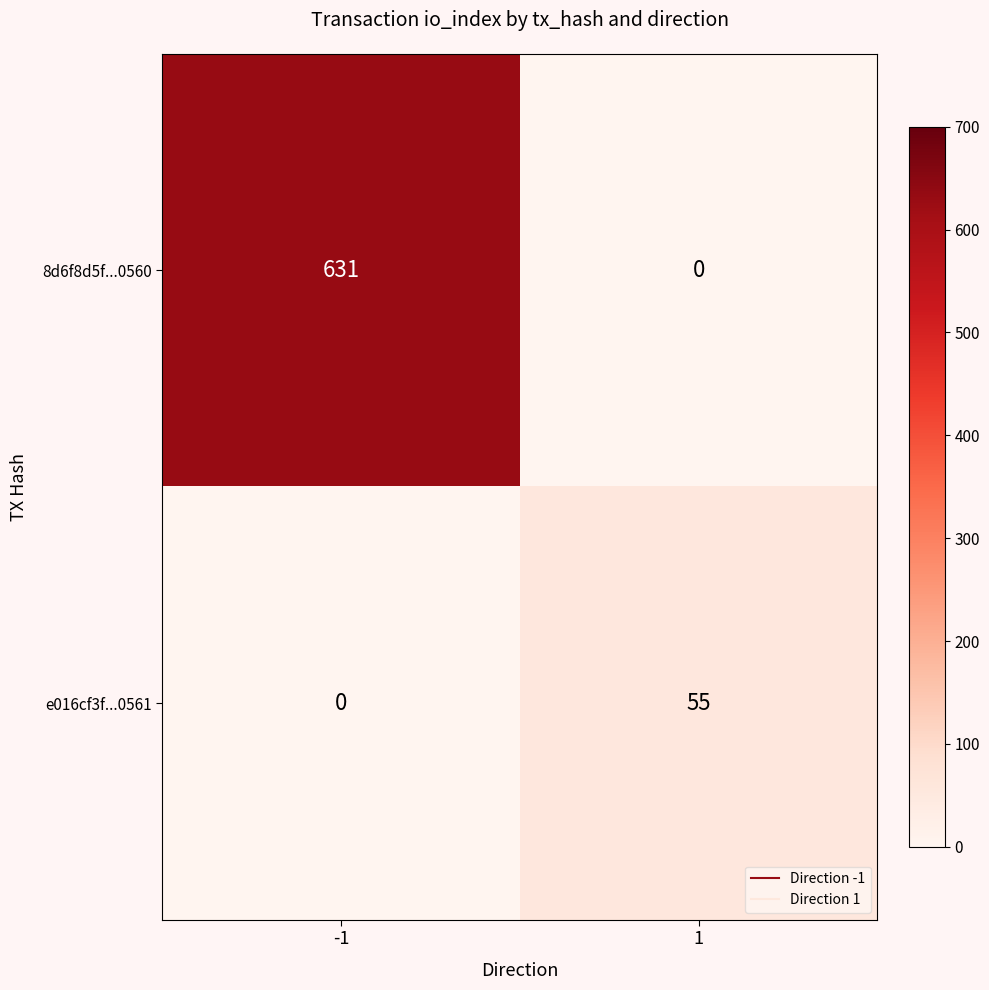

What is the sum of all e016cf3f...0561 values?

55